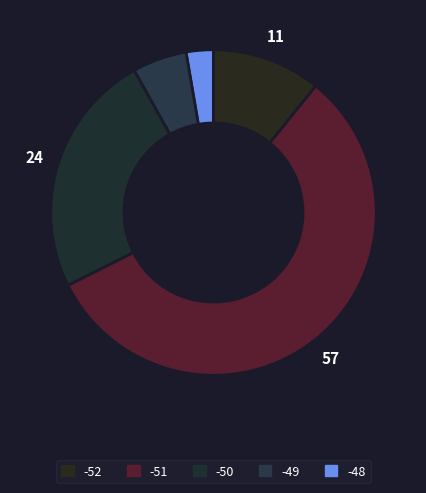

Count the number of slices in the pie.

5